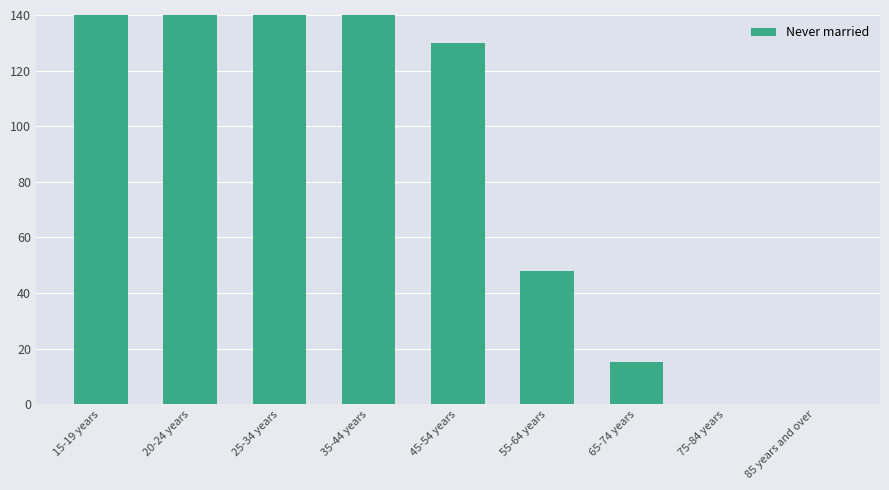

Approximately how many times larger is the value at 25-34 years compared to 15-19 years?

1.2